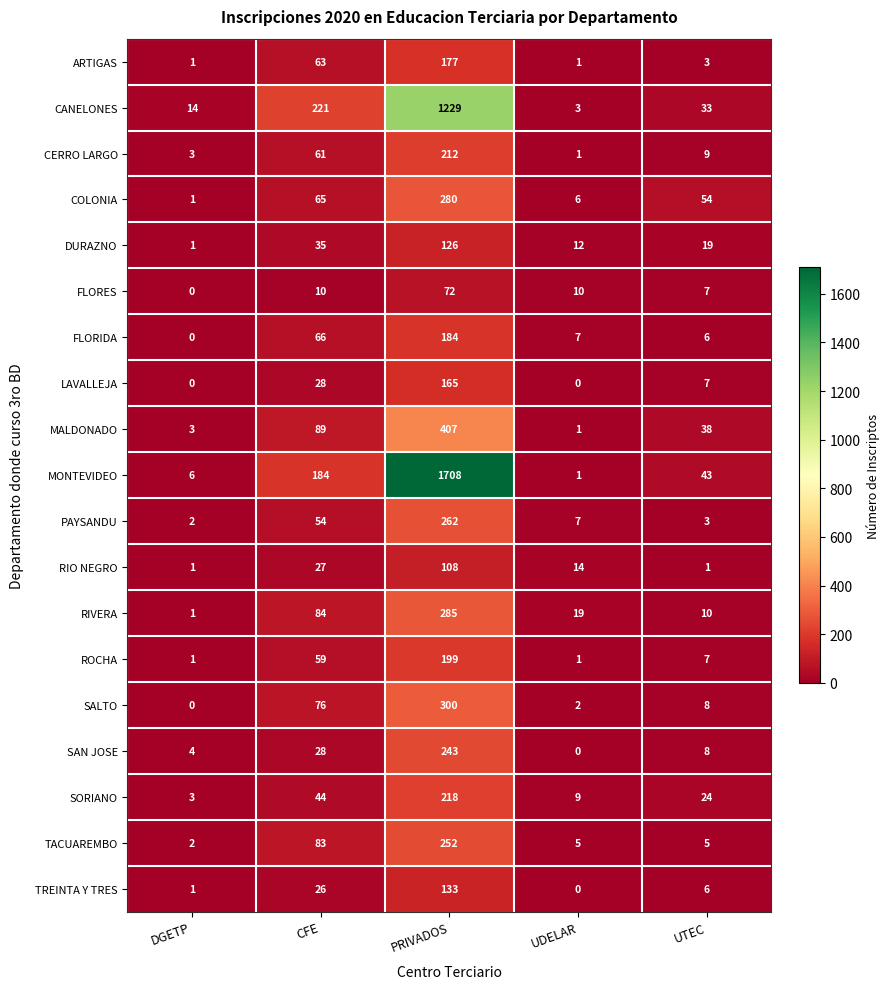

Is it true that PAYSANDU equals 3 at UTEC?

True